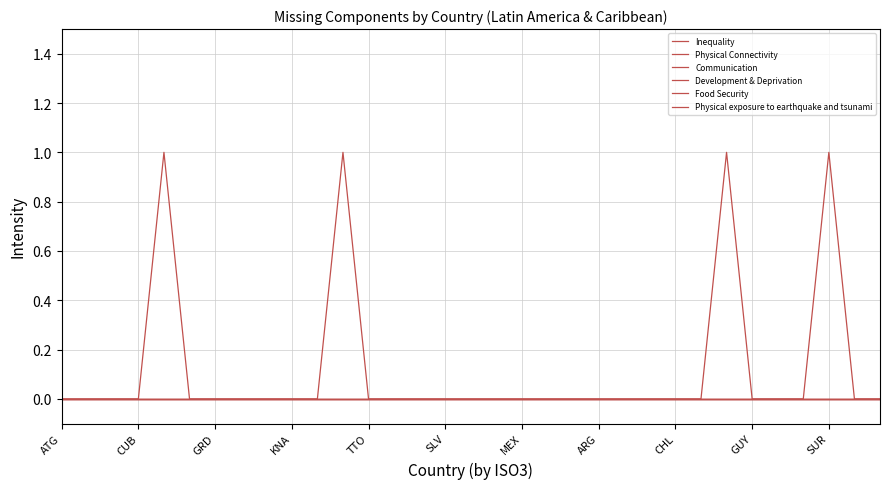

Which series has the largest total across all categories?

Food Security